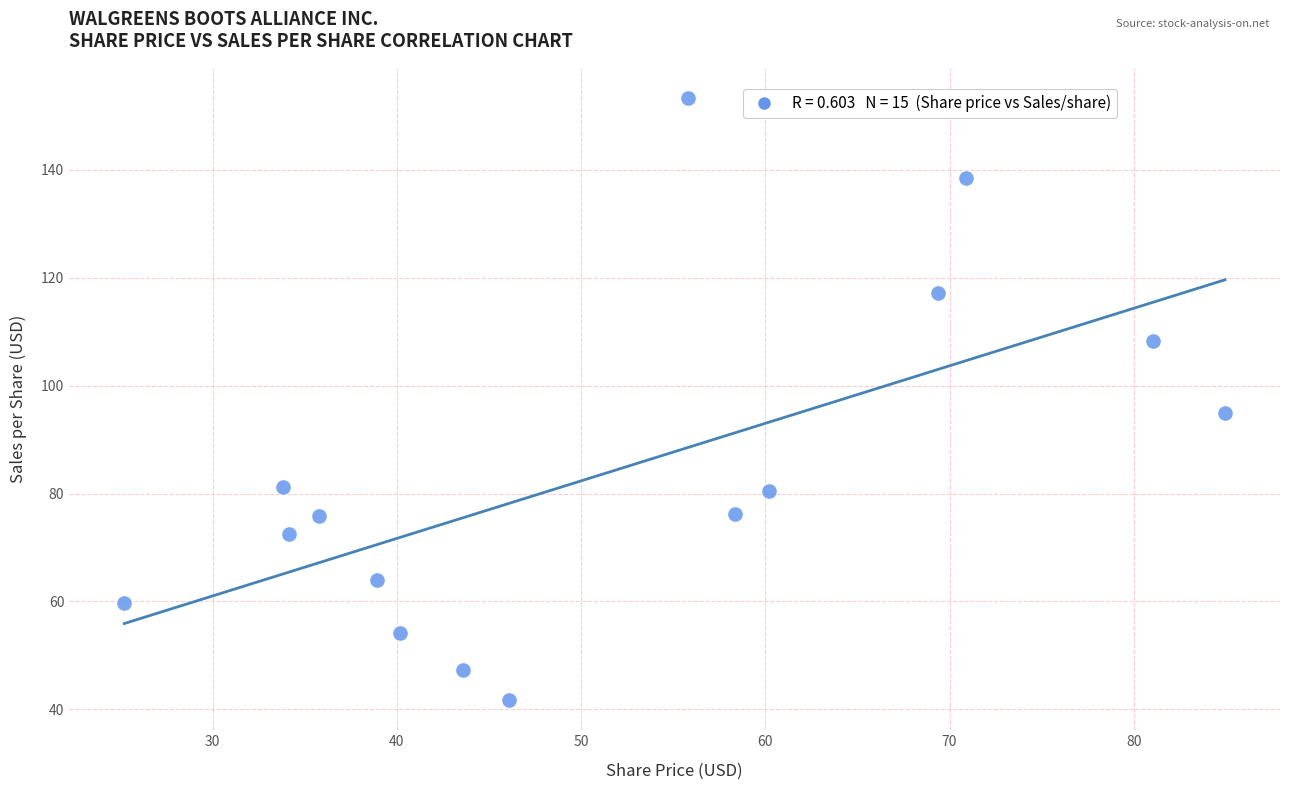

What is the range of Y values (max minus min)?

111.6